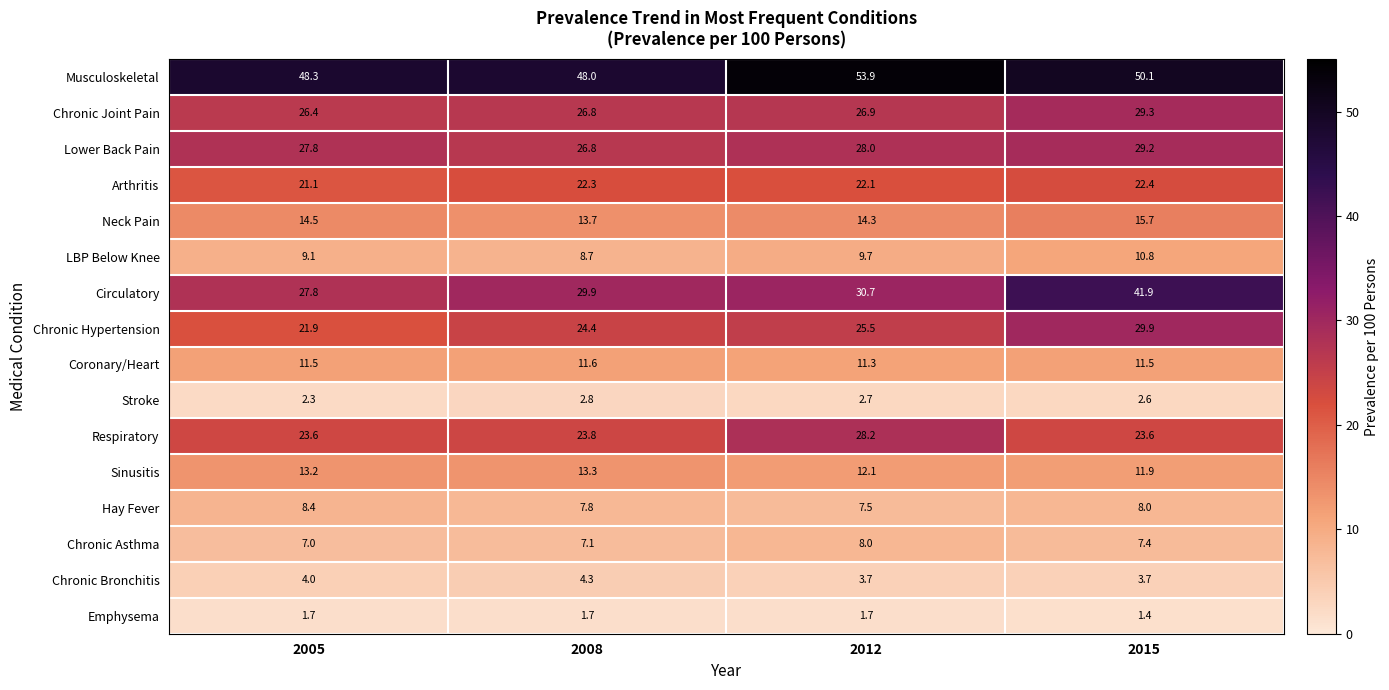

List the series in order of their peak value, highest first.

Musculoskeletal, Circulatory, Chronic Hypertension, Chronic Joint Pain, Lower Back Pain, Respiratory, Arthritis, Neck Pain, Sinusitis, Coronary/Heart, LBP Below Knee, Hay Fever, Chronic Asthma, Chronic Bronchitis, Stroke, Emphysema